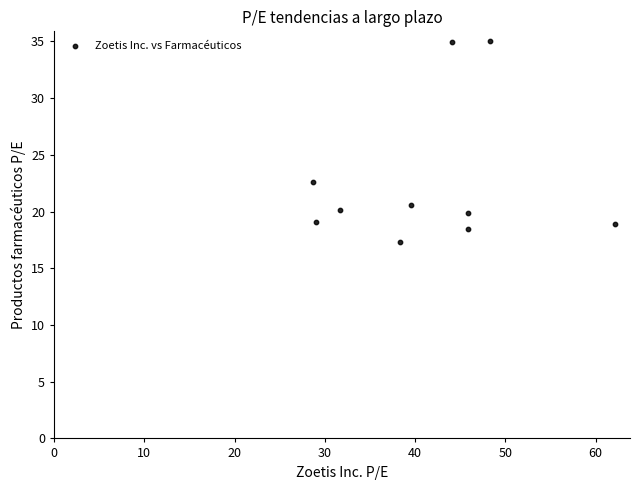

What is the average Y value?

22.7